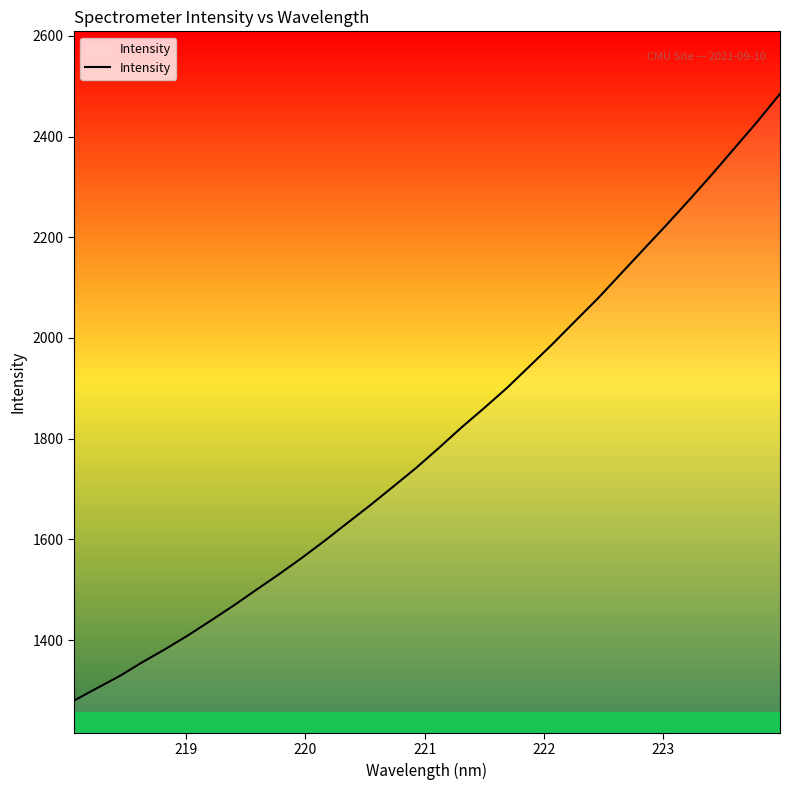

What is the maximum value shown in the chart?

2484.8